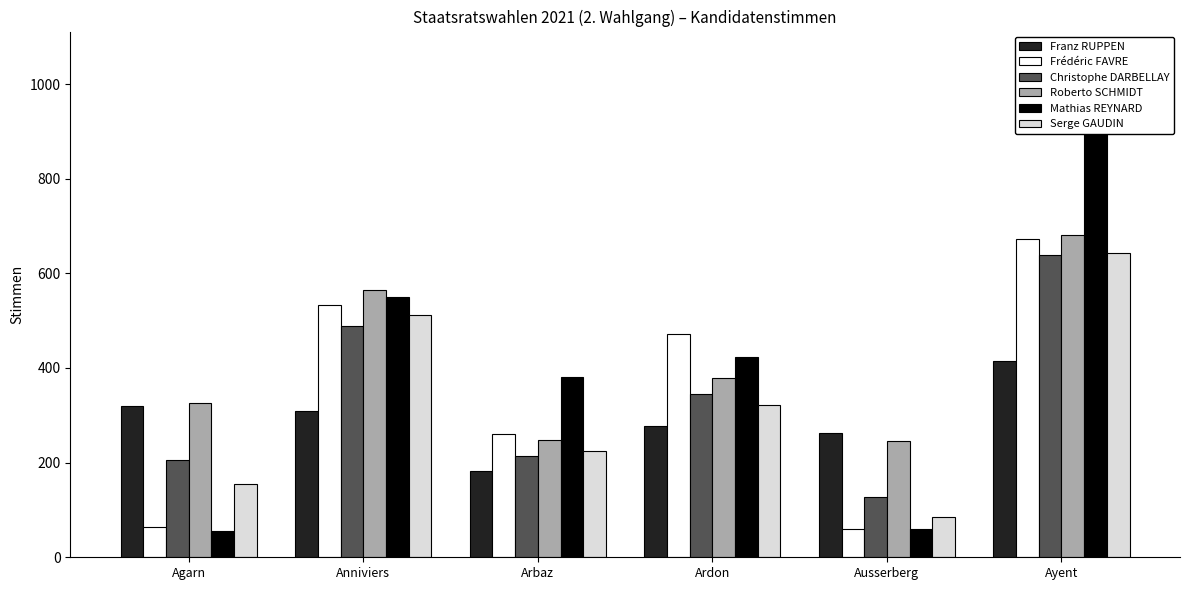

Which series changed the most between Agarn and Anniviers?

Mathias REYNARD